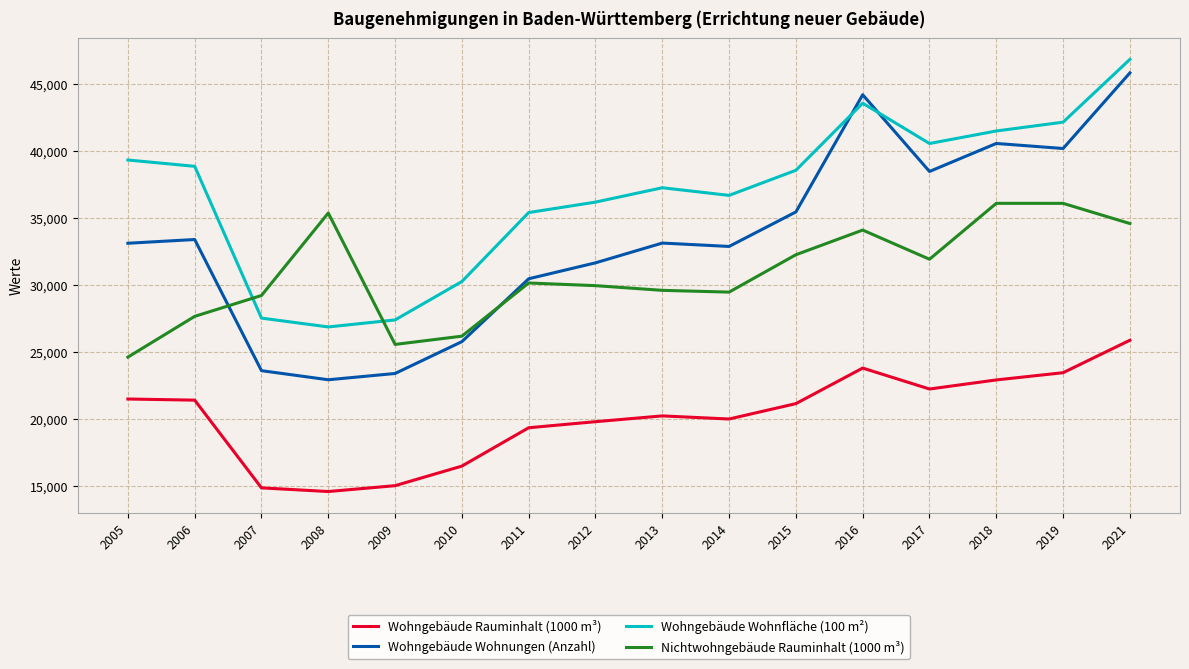

Count the number of categories in the chart.

16